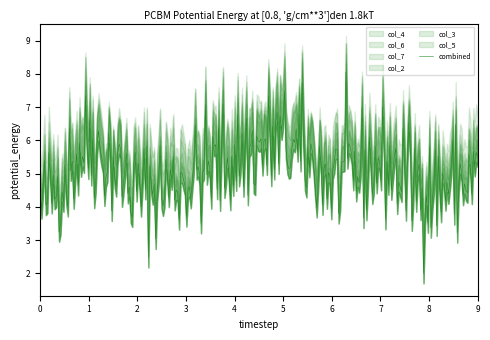

Is this an area chart (filled region under the line)?

No